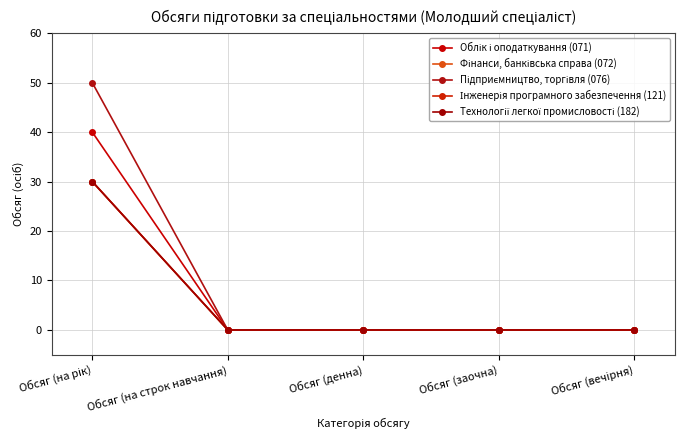

Reading left to right, extract all data points from this chart.

Облік і оподаткування (071): Обсяг (на рік)=40	Обсяг (на строк навчання)=0	Обсяг (денна)=0	Обсяг (заочна)=0	Обсяг (вечірня)=0
Фінанси, банківська справа (072): Обсяг (на рік)=30	Обсяг (на строк навчання)=0	Обсяг (денна)=0	Обсяг (заочна)=0	Обсяг (вечірня)=0
Підприємництво, торгівля (076): Обсяг (на рік)=50	Обсяг (на строк навчання)=0	Обсяг (денна)=0	Обсяг (заочна)=0	Обсяг (вечірня)=0
Інженерія програмного забезпечення (121): Обсяг (на рік)=30	Обсяг (на строк навчання)=0	Обсяг (денна)=0	Обсяг (заочна)=0	Обсяг (вечірня)=0
Технології легкої промисловості (182): Обсяг (на рік)=30	Обсяг (на строк навчання)=0	Обсяг (денна)=0	Обсяг (заочна)=0	Обсяг (вечірня)=0